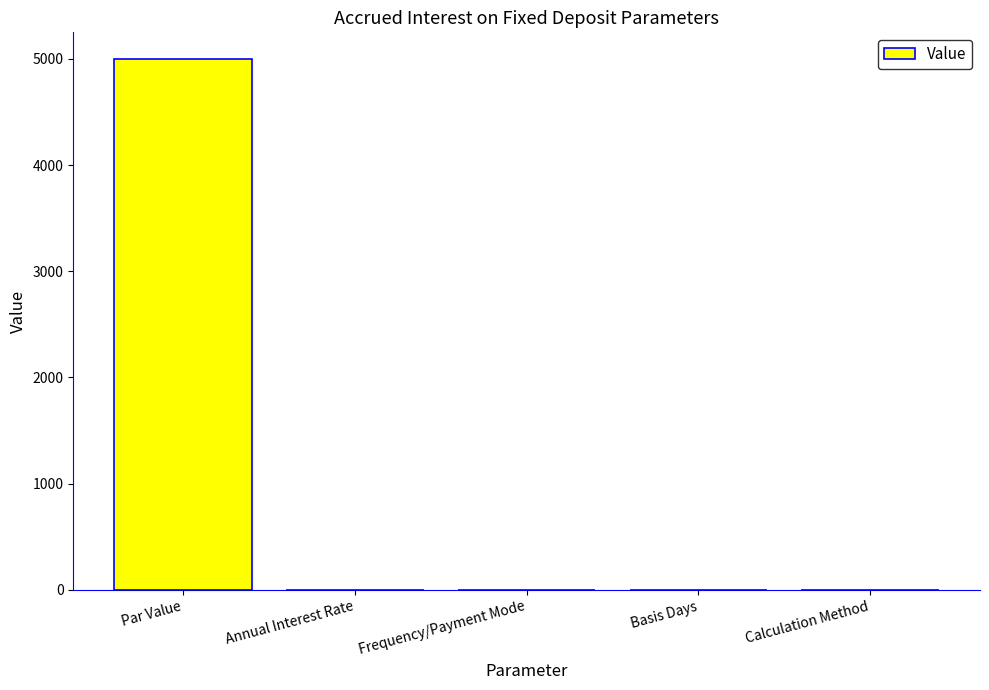

Which category has the highest value across all series?

Par Value